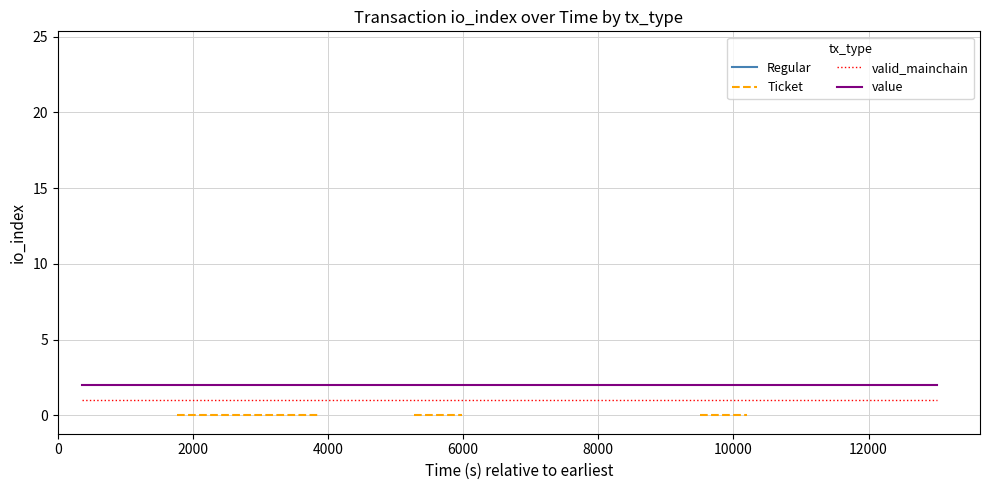

What is the value of the valid_mainchain point at the 11th from the left?

1.0